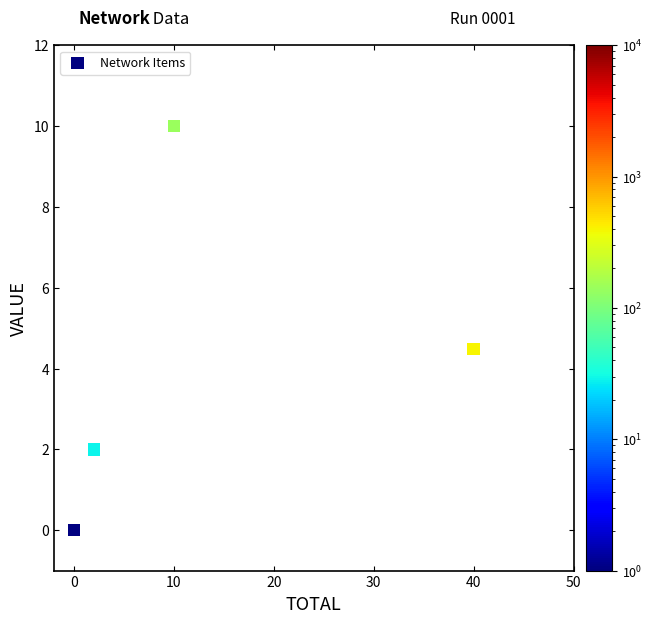

What Y value in the scatter plot is closest to 5?

4.5